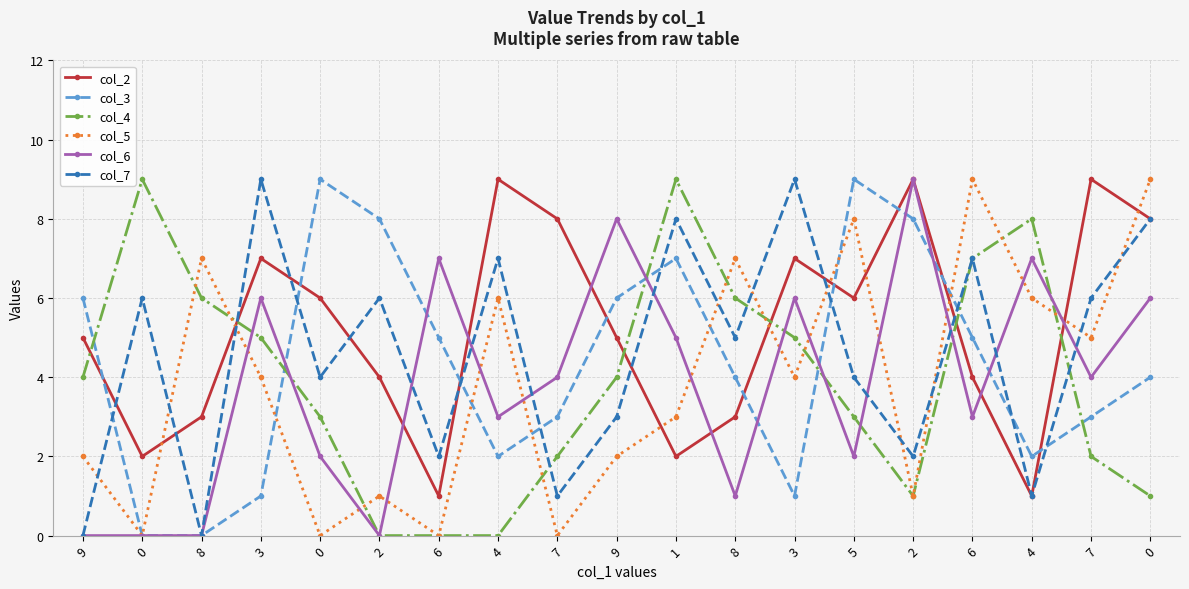

How many intersections are there between col_4 and col_3?

6